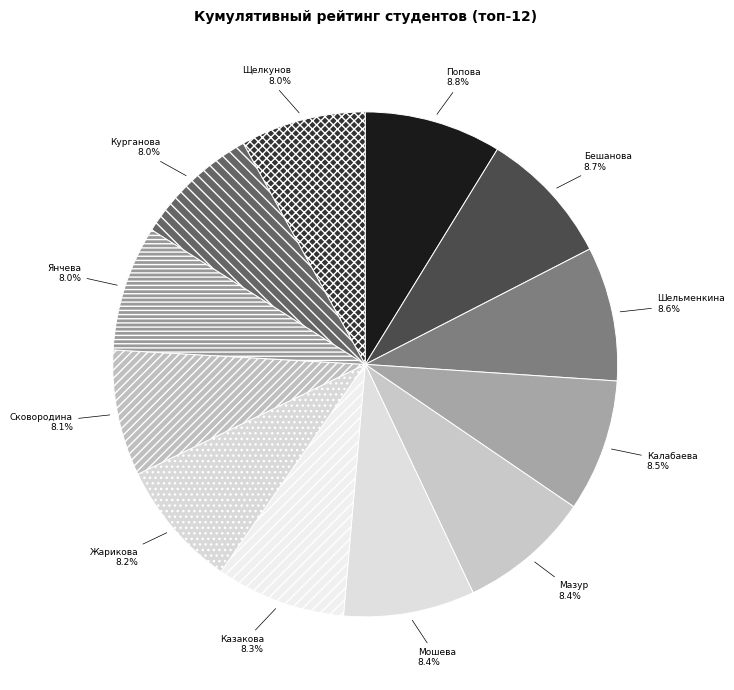

How many slices are in this pie chart?

12